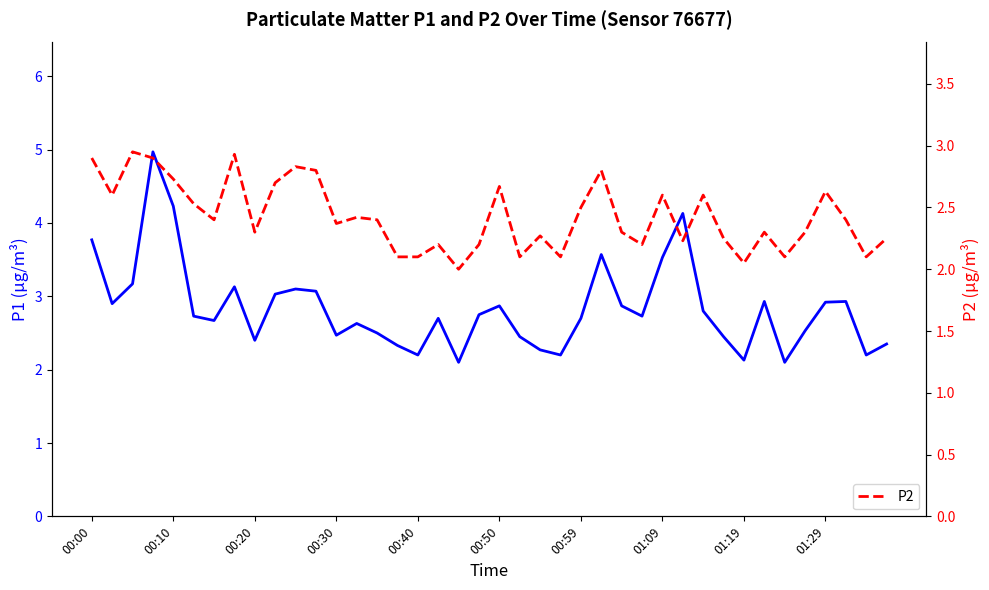

How many data points does each series have?

40